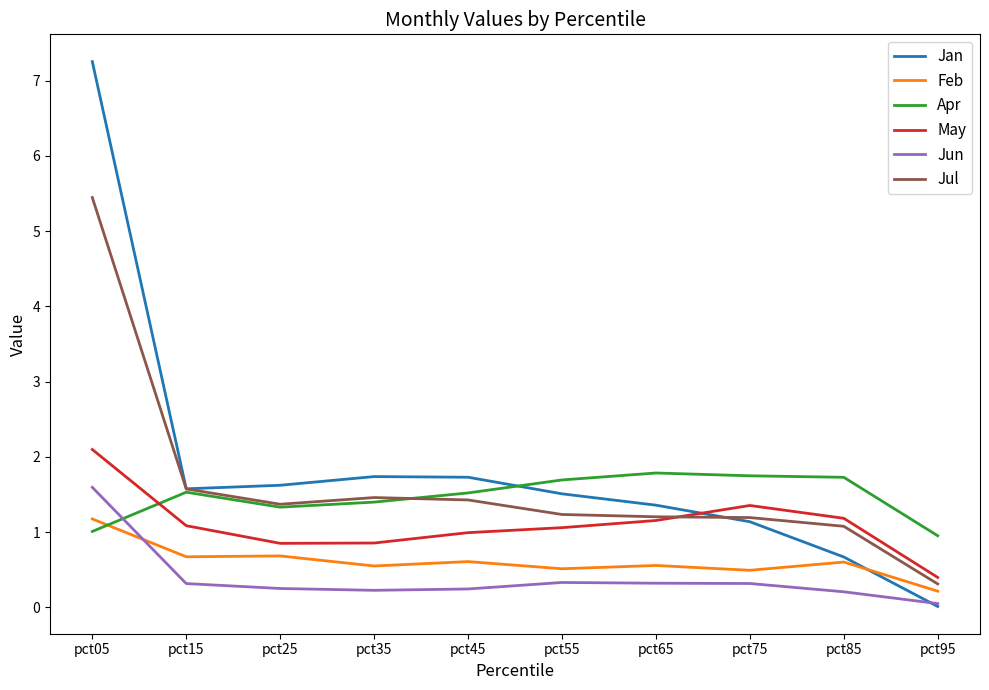

At which label does May reach its minimum?

pct95